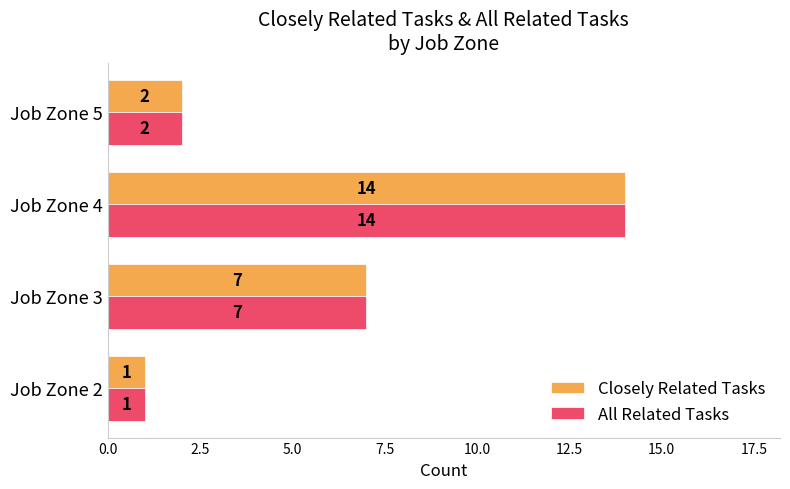

What is the difference between the maximum and minimum values in the All Related Tasks series?

13